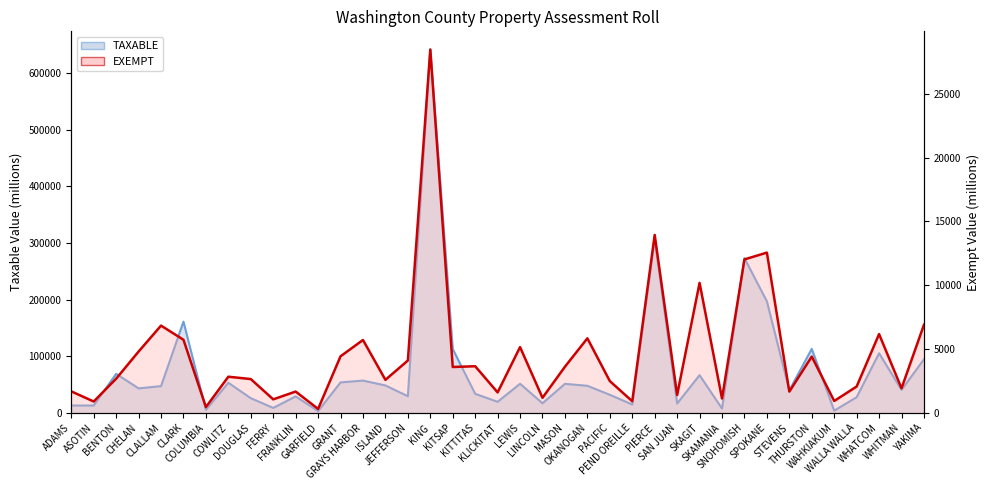

What is the average value of the EXEMPT series?

4623